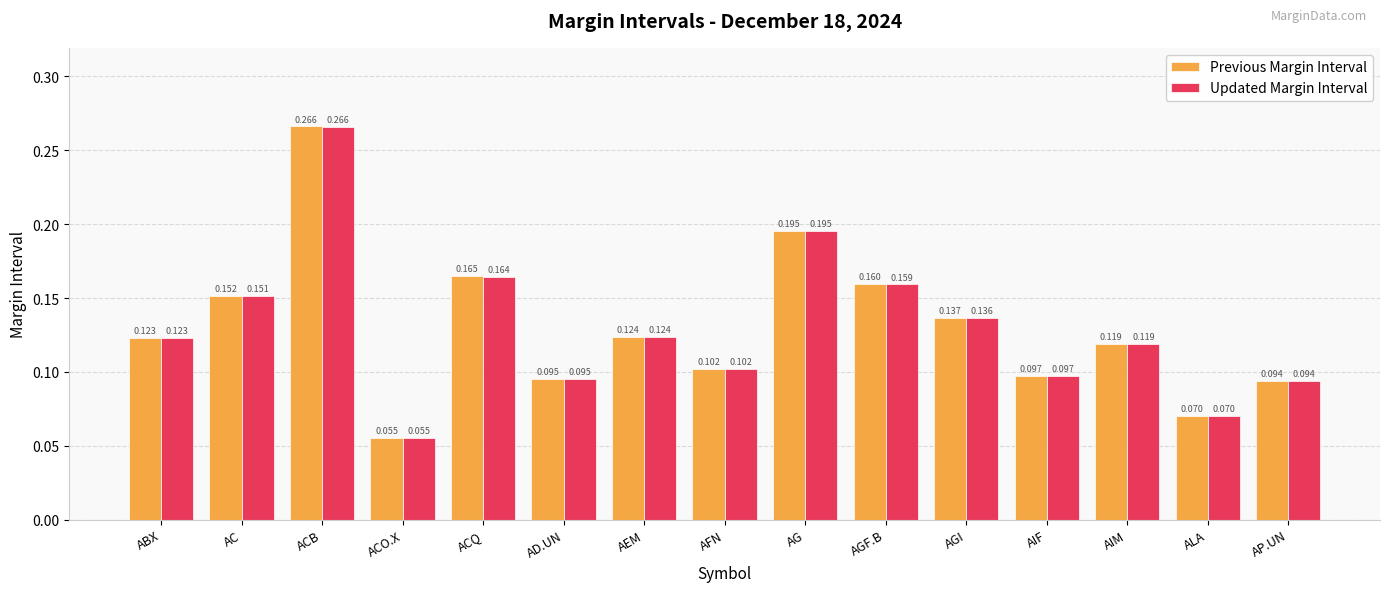

At which category is the sum across all series the highest?

ACB